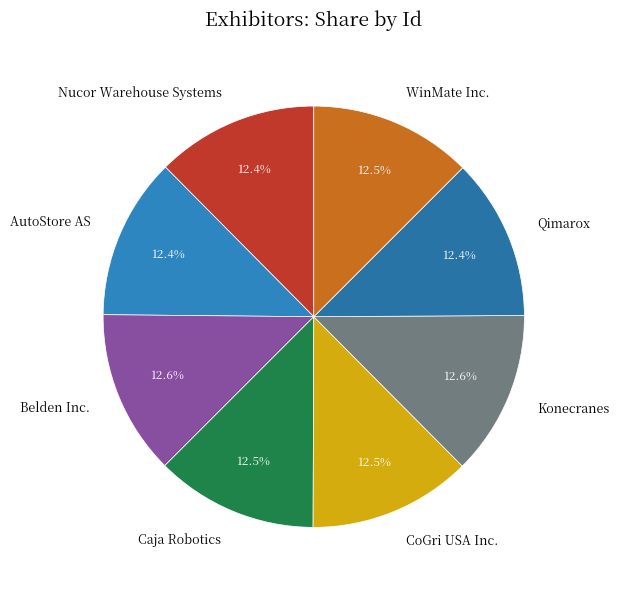

What portion of the pie excludes Belden Inc.?

87.4%